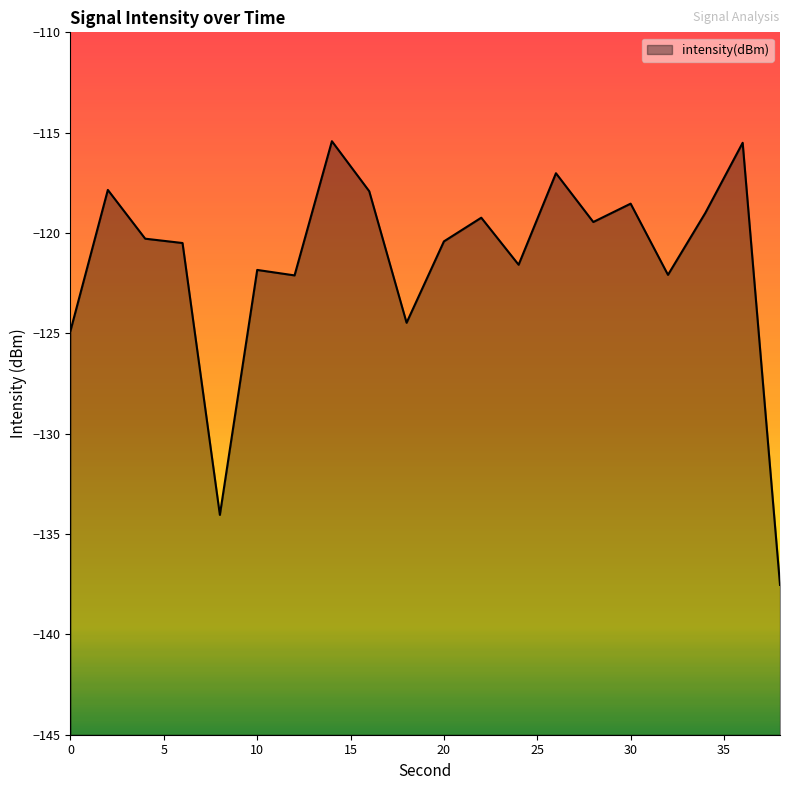

Read the value at 0.

-124.9